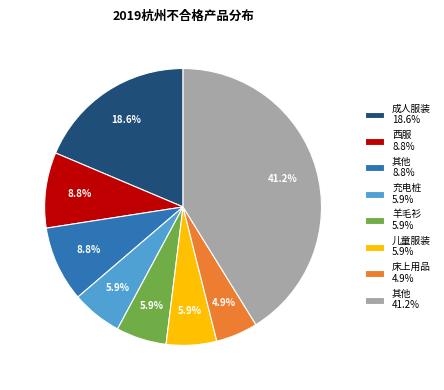

Count the number of slices in the pie.

8